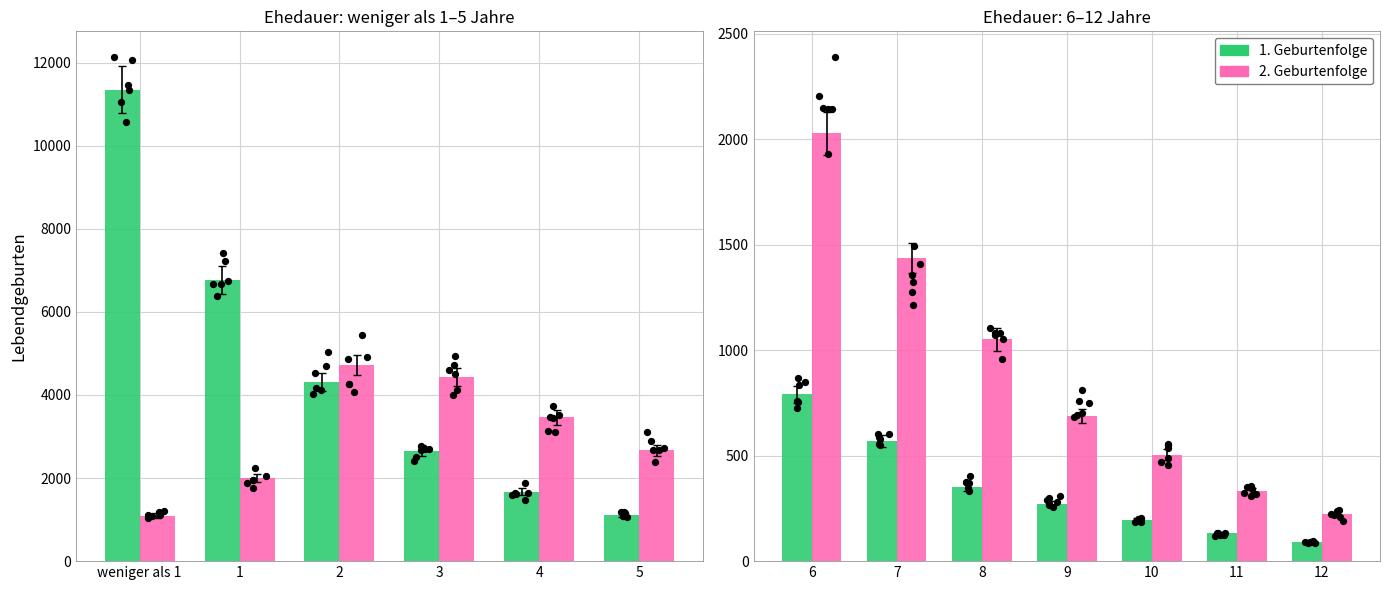

Which series contains the lowest Y value?

1. Geburtenfolge